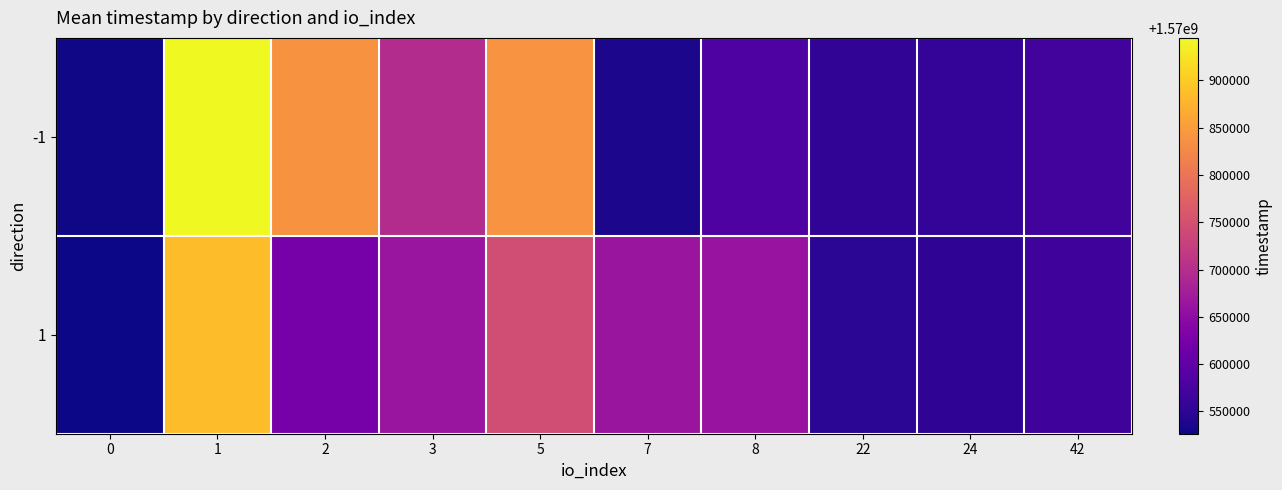

Reading left to right, list all the values displayed in this chart.

-1: 0=1570528335	1=1570944942	2=1570837501	3=1570696696	5=1570840167	7=1570535268	8=1570583253	22=1570552949	24=1570555044	42=1570569622
1: 0=1570526505	1=1570885867	2=1570624203	3=1570662200	5=1570745001	7=1570664995	8=1570661137	22=1570548382	24=1570551504	42=1570566121